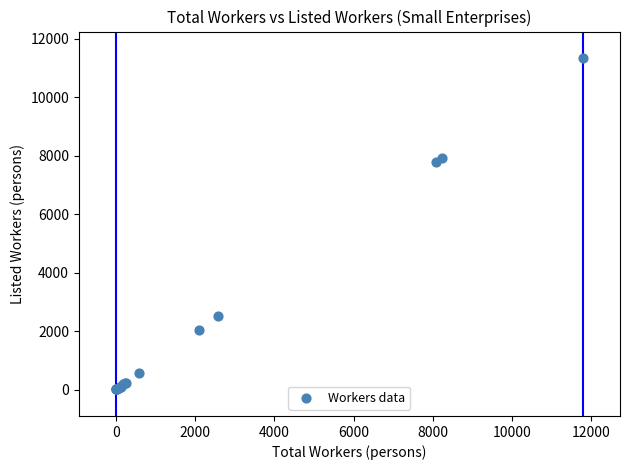

What Y value in the scatter plot is closest to 5672?

7775.6